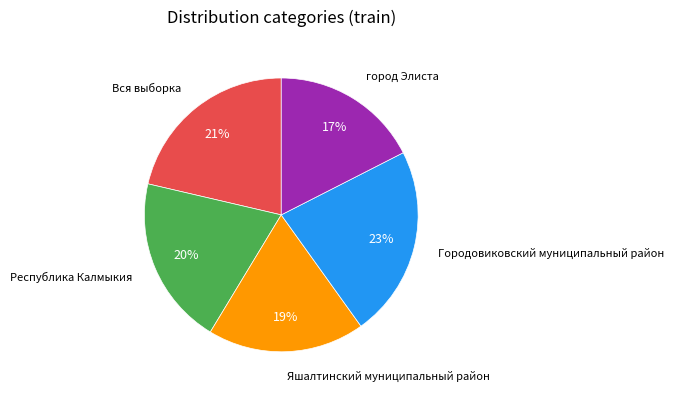

Does any single category account for the majority?

No